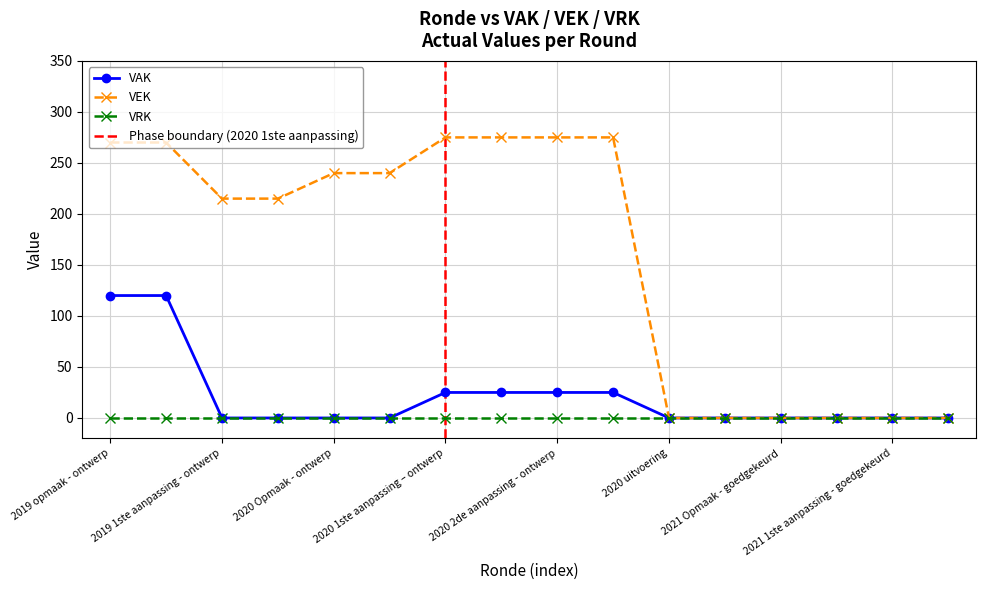

True or false: VRK has a value of 0 at 2021 Opmaak - goedgekeurd.

True